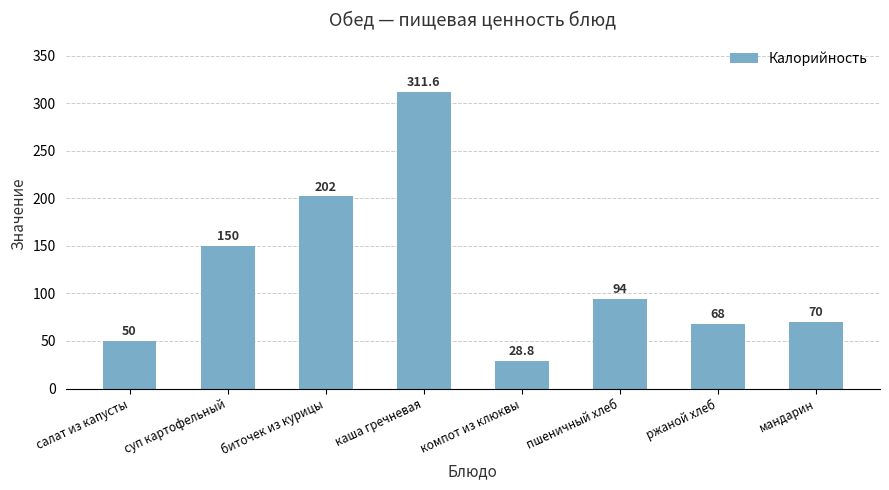

What is the sum of all values?

974.4